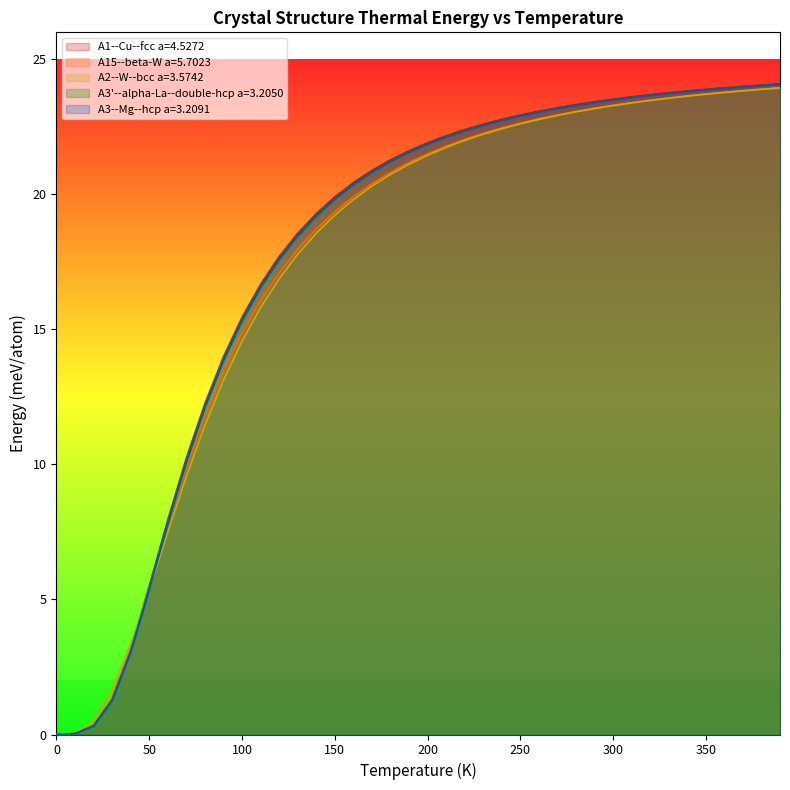

How many data points in A3--Mg--hcp a=3.2091 are less than 21?

18